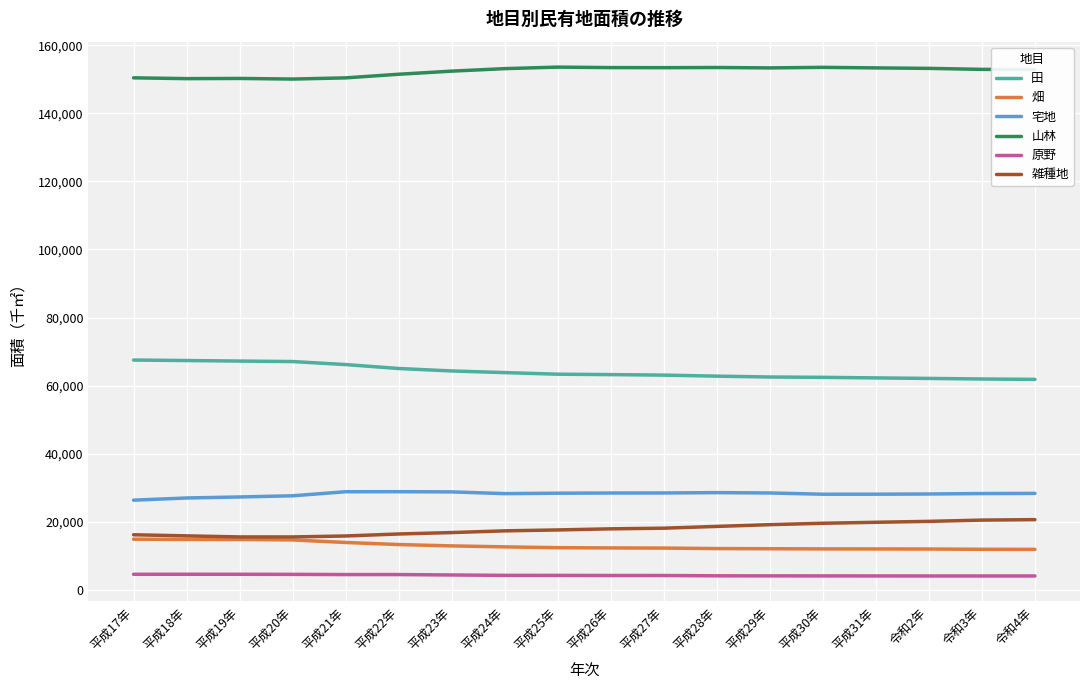

What is the minimum value shown in the chart?

4036